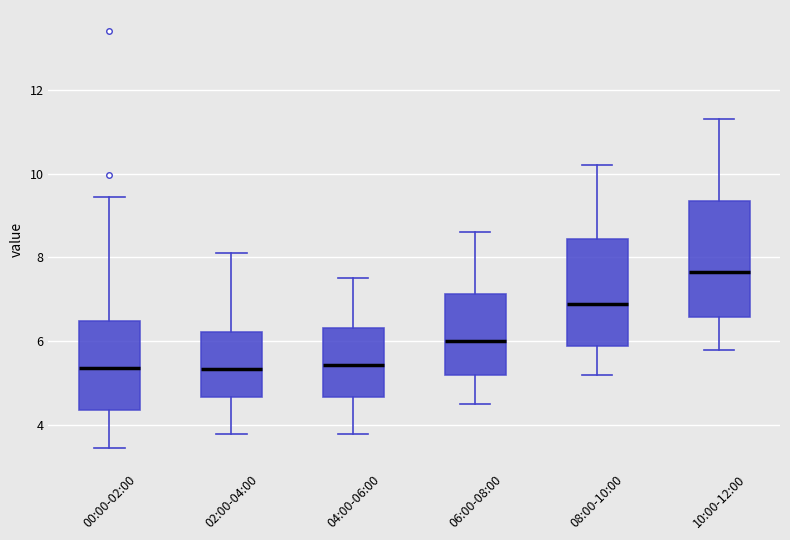

Where is the lower edge of the box for 06:00-08:00 on the y-axis? The values are not printed on the chart, so give them approximately, as read against the axis.

5.2